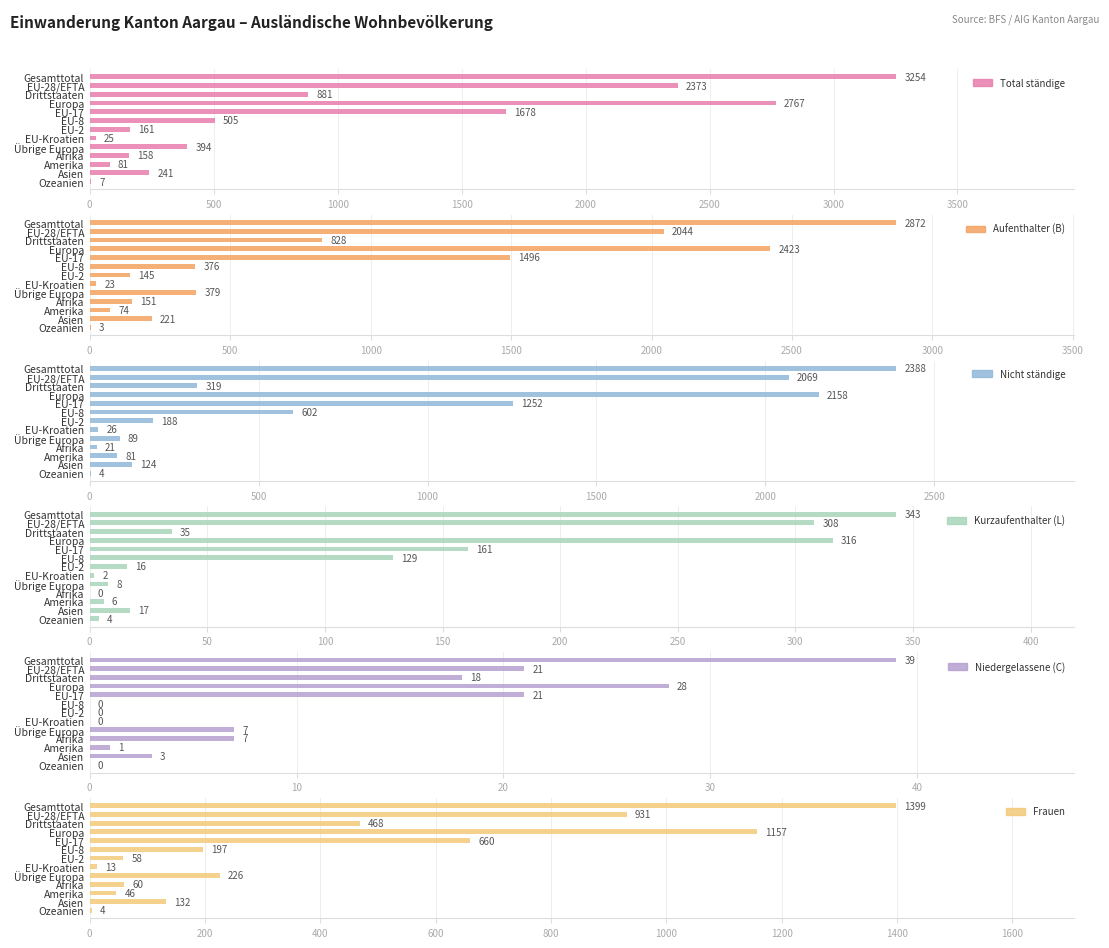

Reading left to right, transcribe all the data shown in this chart.

Total ständige: 3254	2373	881	2767	1678	505	161	25	394	158	81	241	7
Aufenthalter (B): 2872	2044	828	2423	1496	376	145	23	379	151	74	221	3
Nicht ständige: 2388	2069	319	2158	1252	602	188	26	89	21	81	124	4
Kurzaufenthalter (L): 343	308	35	316	161	129	16	2	8	0	6	17	4
Niedergelassene (C): 39	21	18	28	21	0	0	0	7	7	1	3	0
Frauen: 1399	931	468	1157	660	197	58	13	226	60	46	132	4